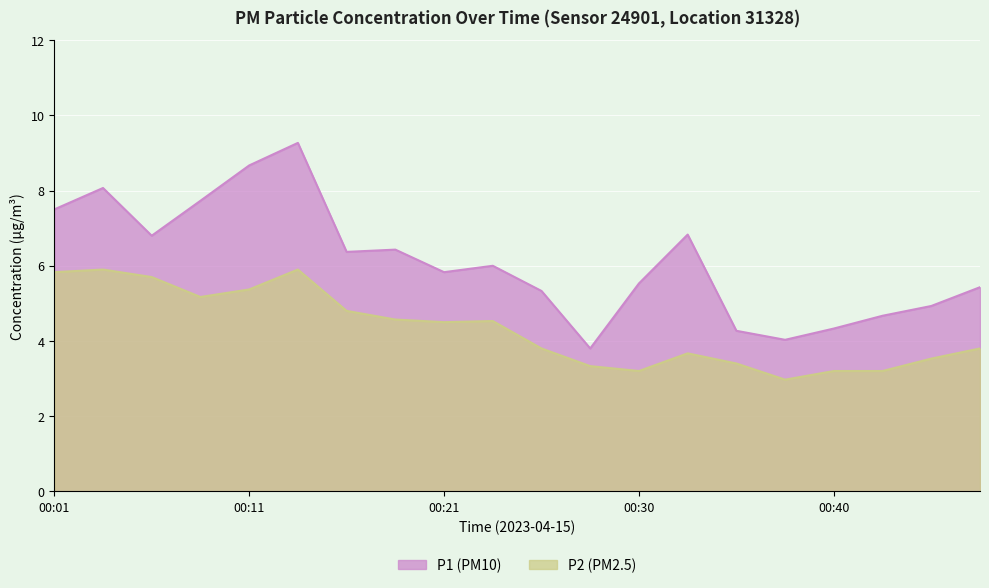

Which label corresponds to the smallest value in the chart?

00:38